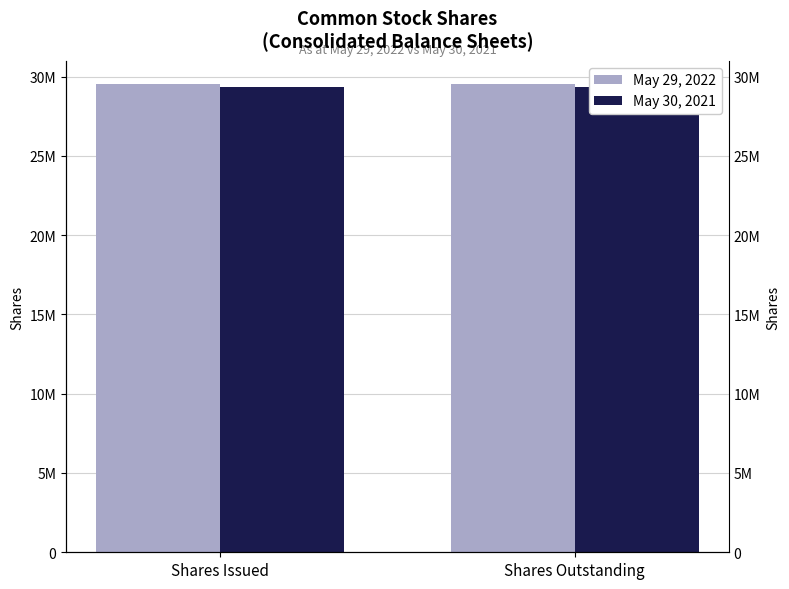

Which series has the largest range (max minus min)?

May 29, 2022